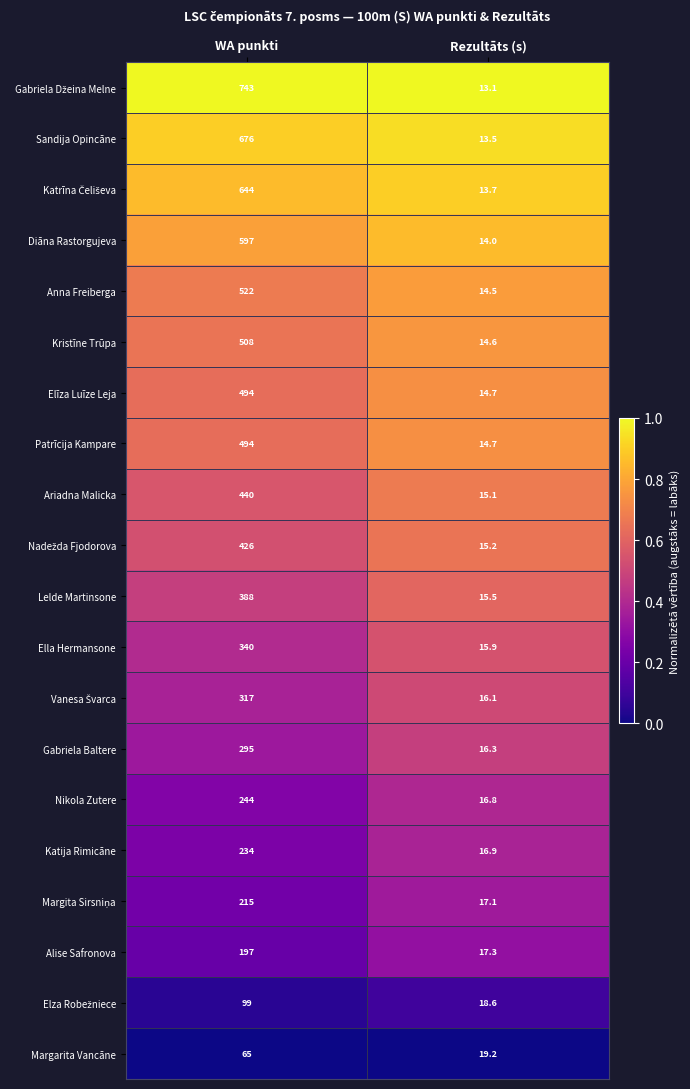

What is the sum of the Anna Freiberga values at Rezultāts (s) and WA punkti?

536.5